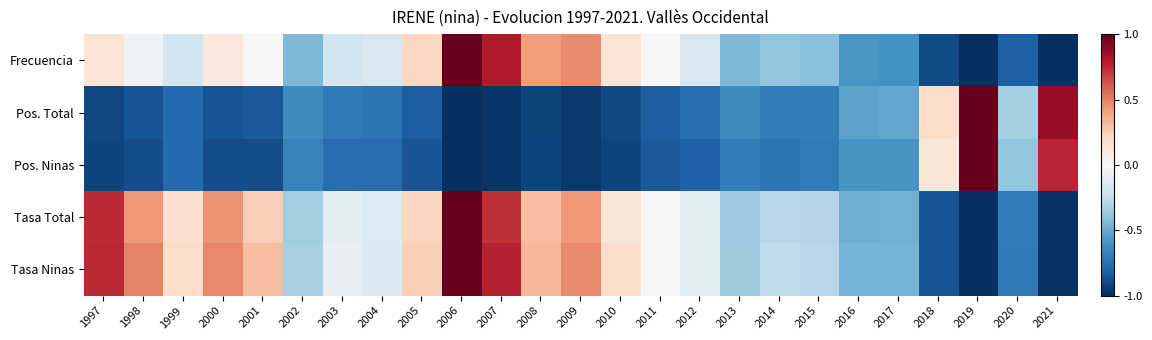

Which series changed the most between 2005 and 2008?

Frecuencia